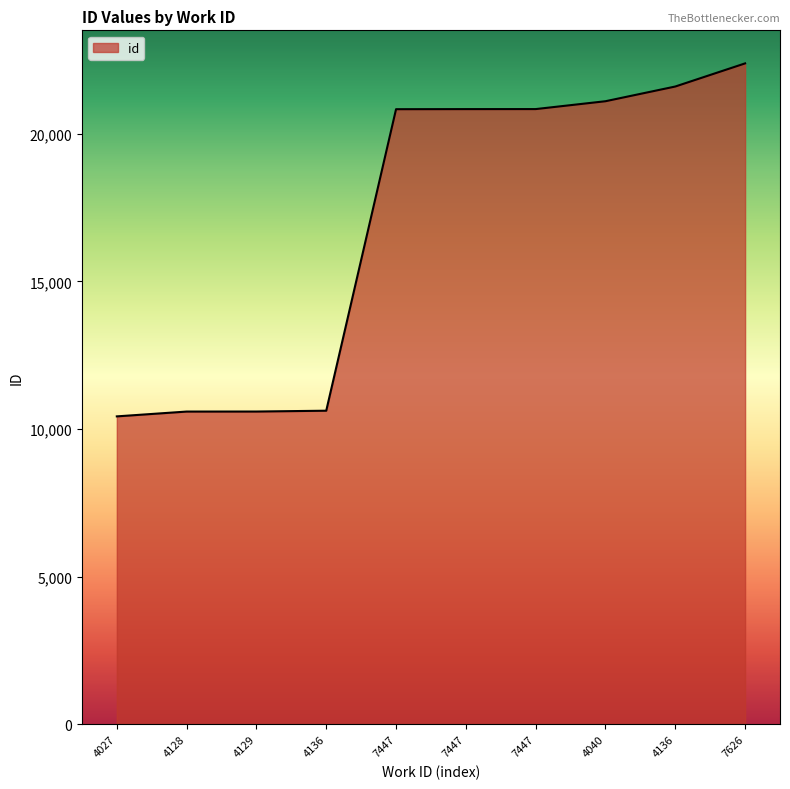

The chart shows a value of 22383 at 7626. True or false?

True